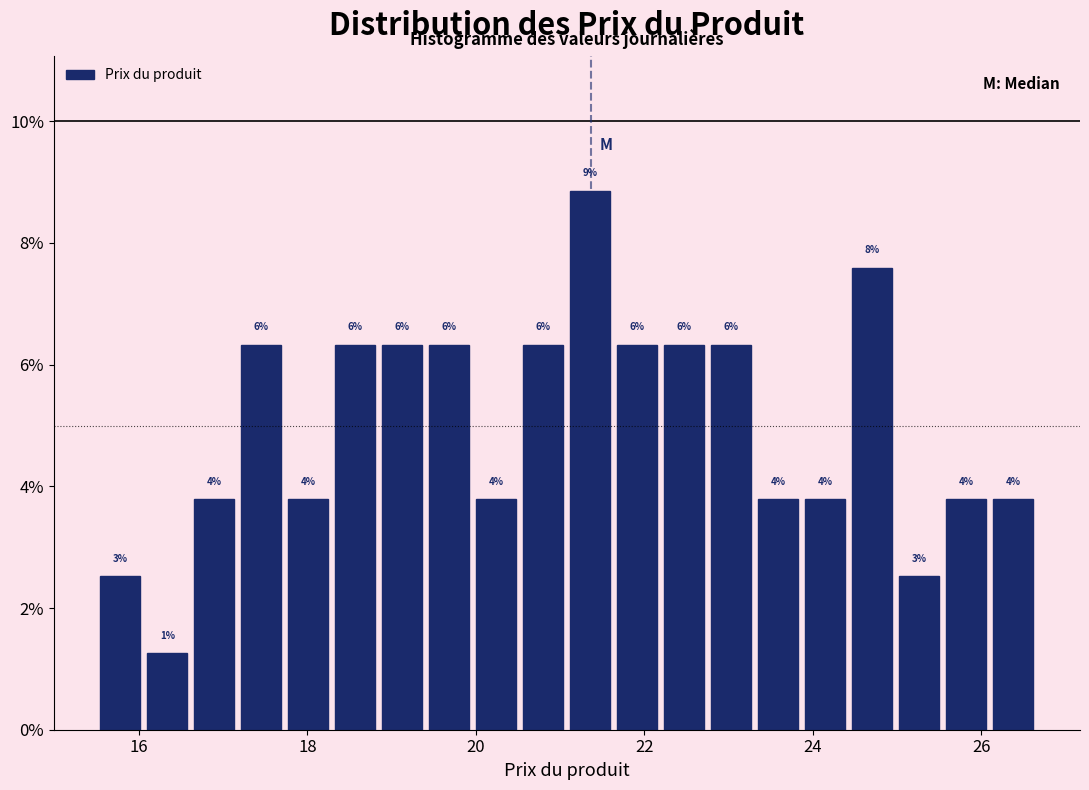

Around what value on the x-axis is the tallest bar? Give the approximate position of its centre, as read against the axis.

21.4